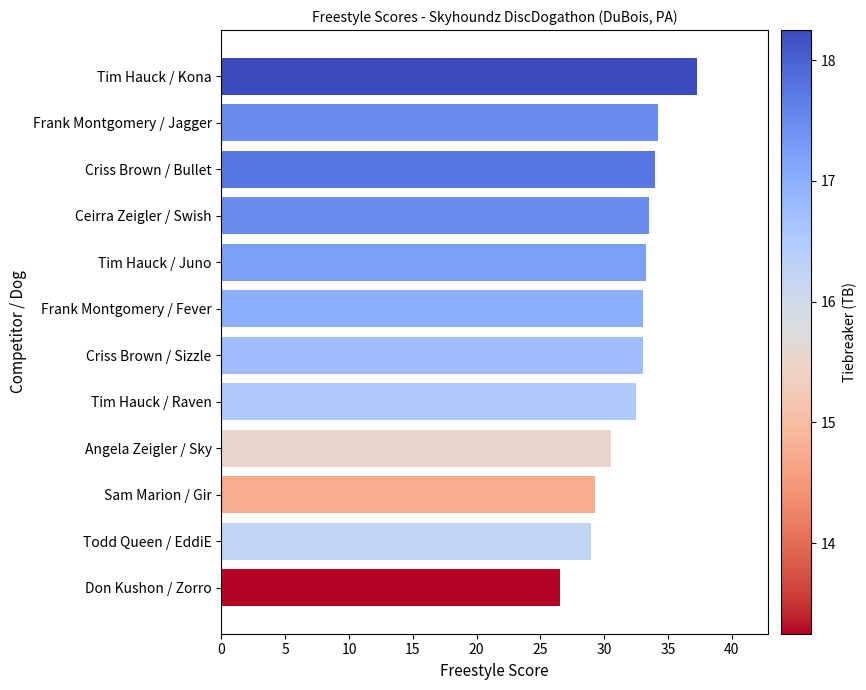

Is it true that the value at Tim Hauck / Juno is 33.2?

True